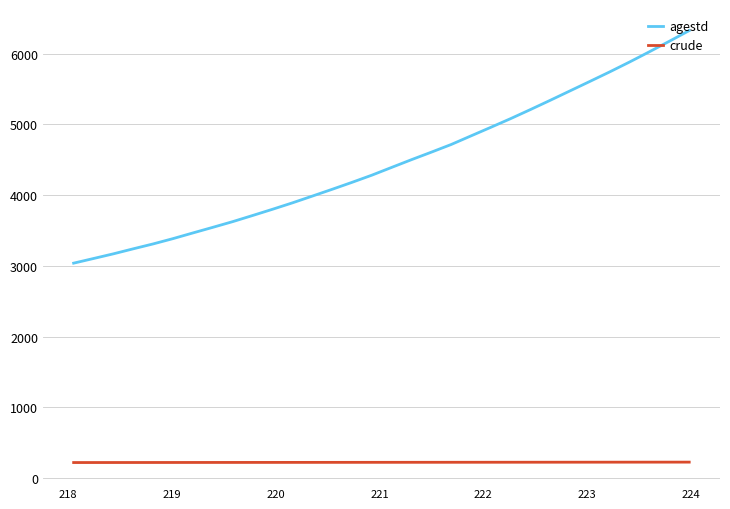

True or false: crude and agestd cross at least once.

False